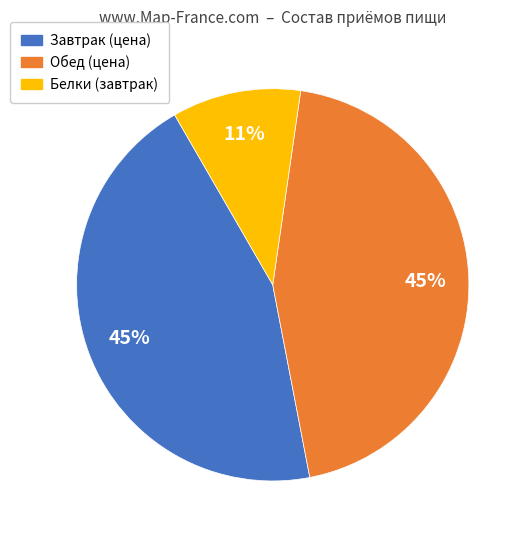

Is it true that Белки (завтрак) is 11% of the pie?

True